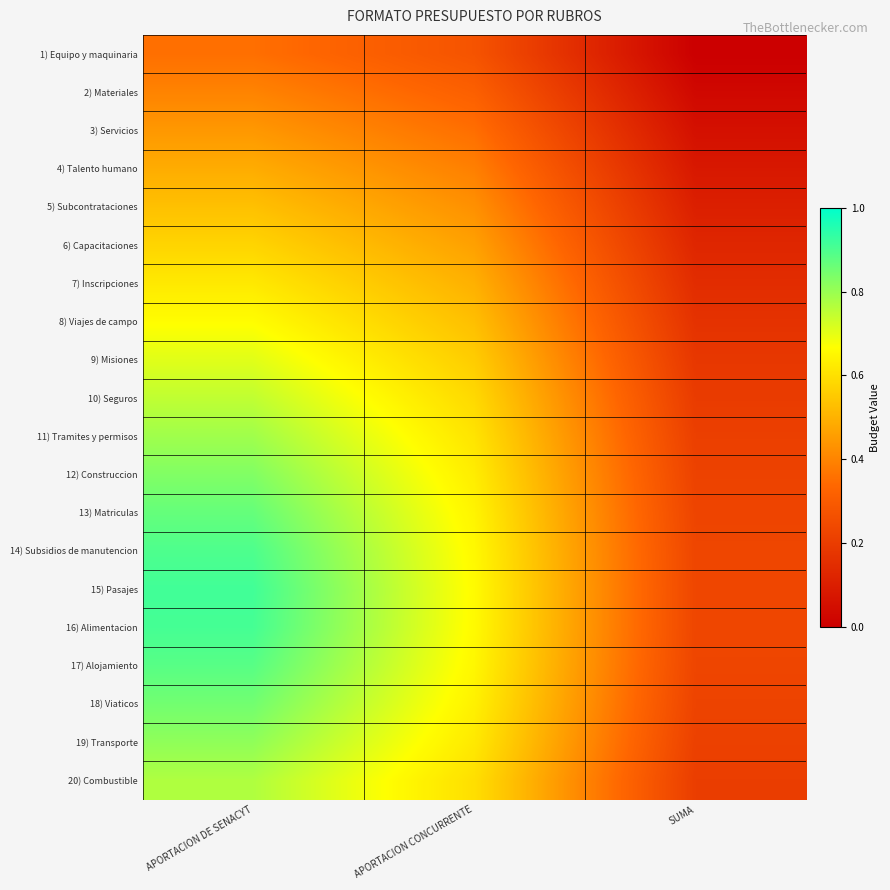

Which has a higher value, APORTACION CONCURRENTE or SUMA?

APORTACION CONCURRENTE